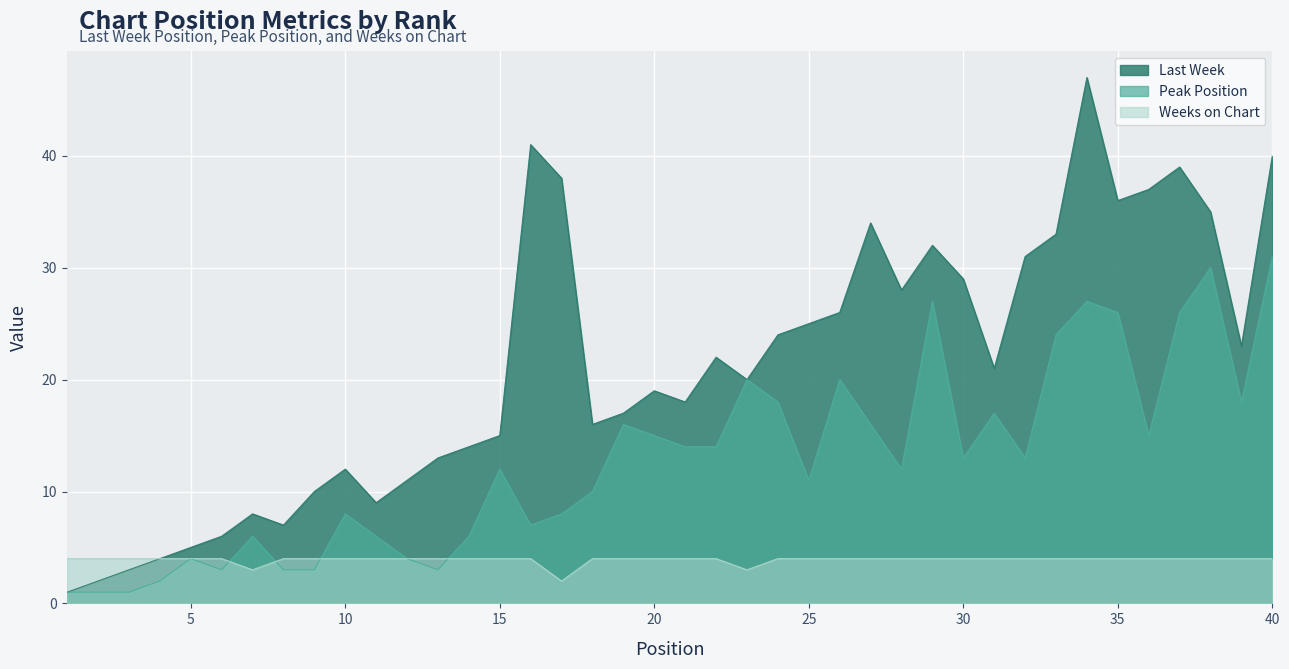

What is the highest value of the Peak Position series?

31